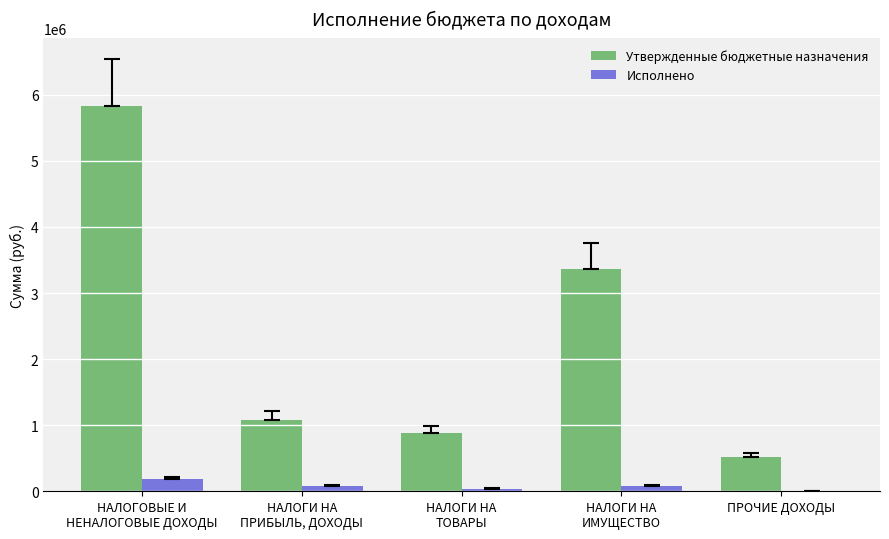

Which series has the largest total across all categories?

Утвержденные бюджетные назначения